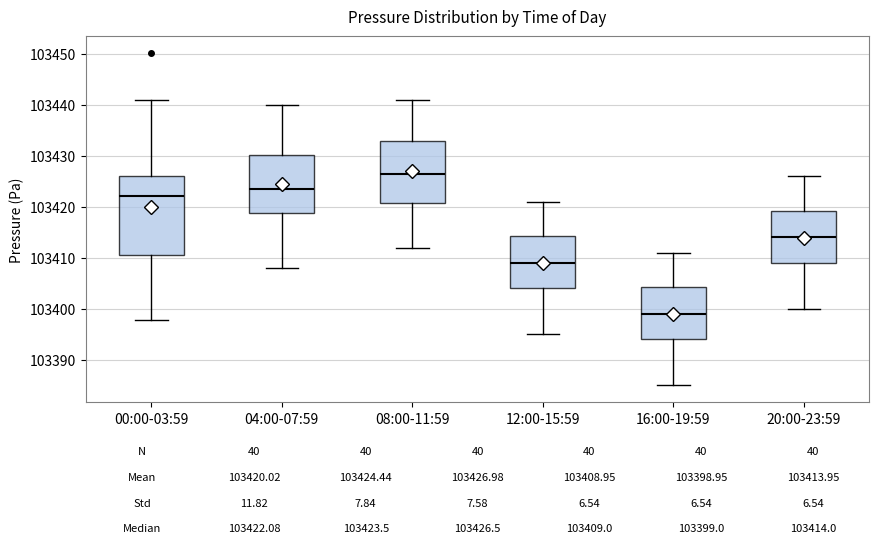

Which box is the tallest, from its lower edge to its upper edge?

00:00-03:59